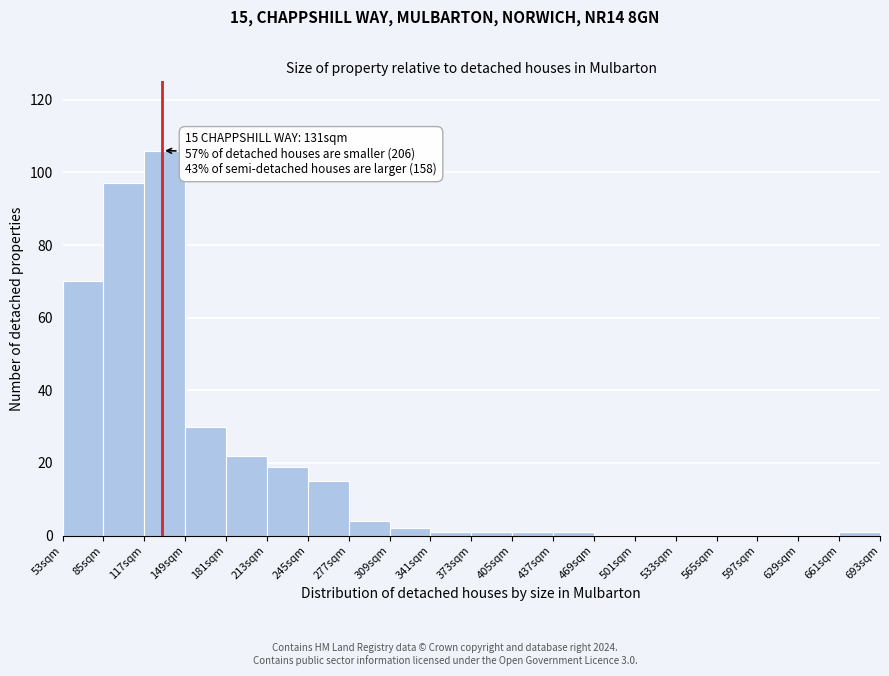

Which range on the x-axis has the tallest bar?

117 to 149